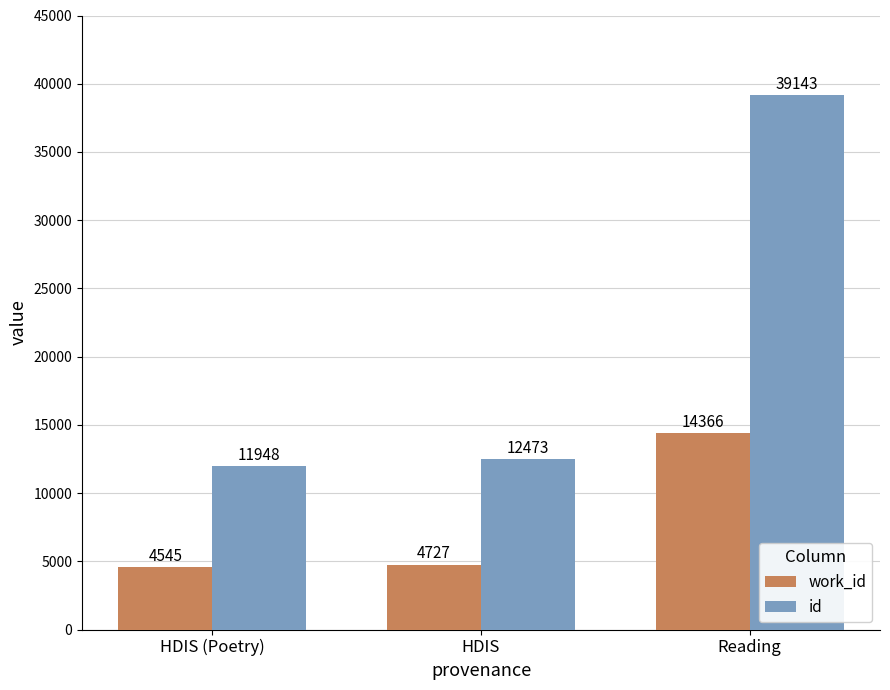

Is it true that id equals 6303 at HDIS?

False